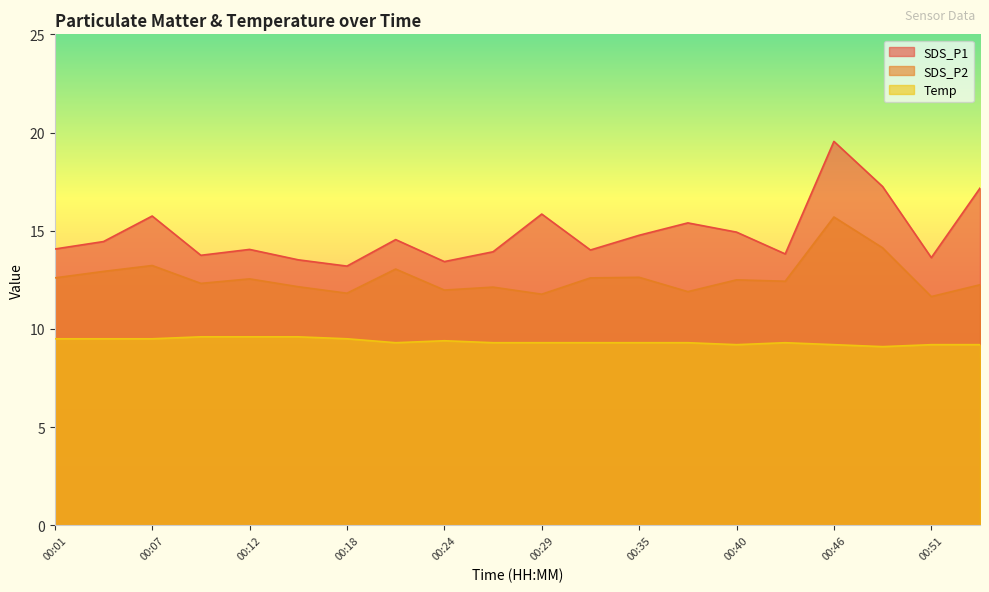

Count the number of data series in this chart.

3